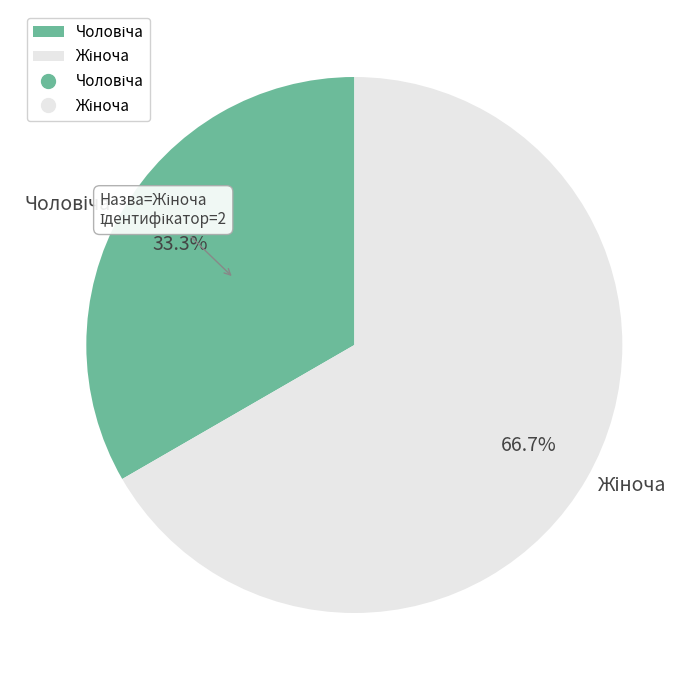

Is there any slice that represents more than half of the pie?

Yes